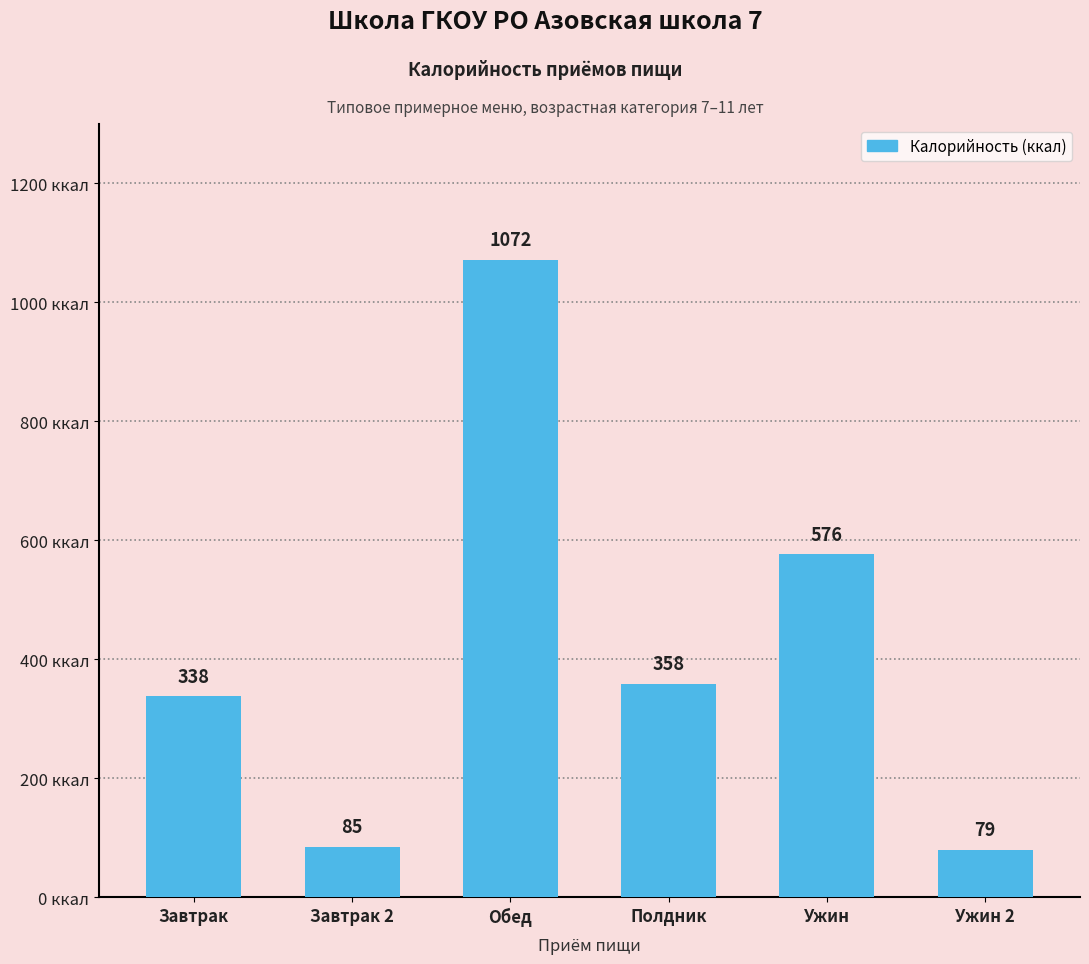

What is the difference between the maximum and minimum values?

992.5